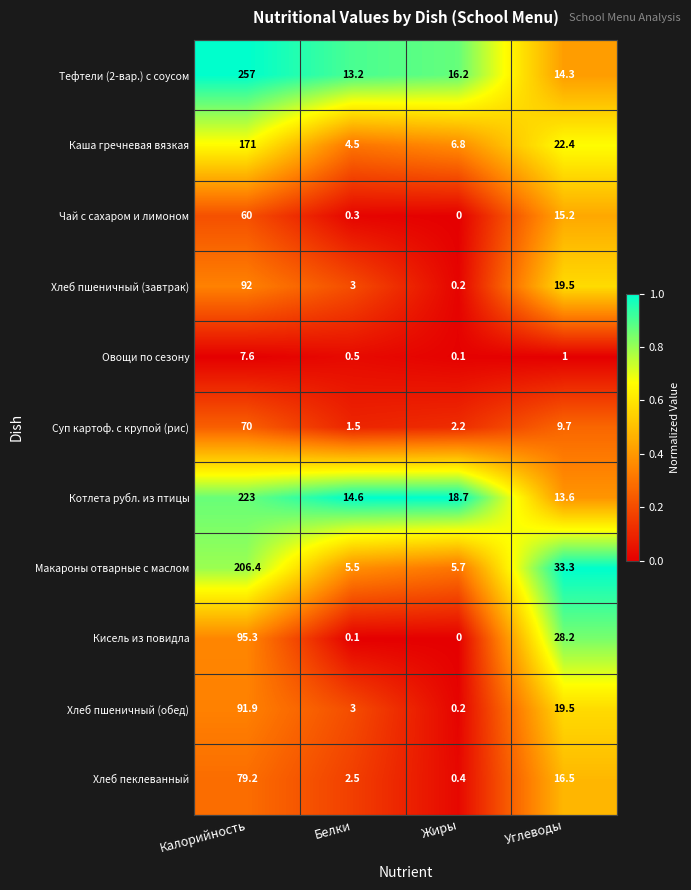

What is the lowest value of the Суп картоф. с крупой (рис) series?

1.5